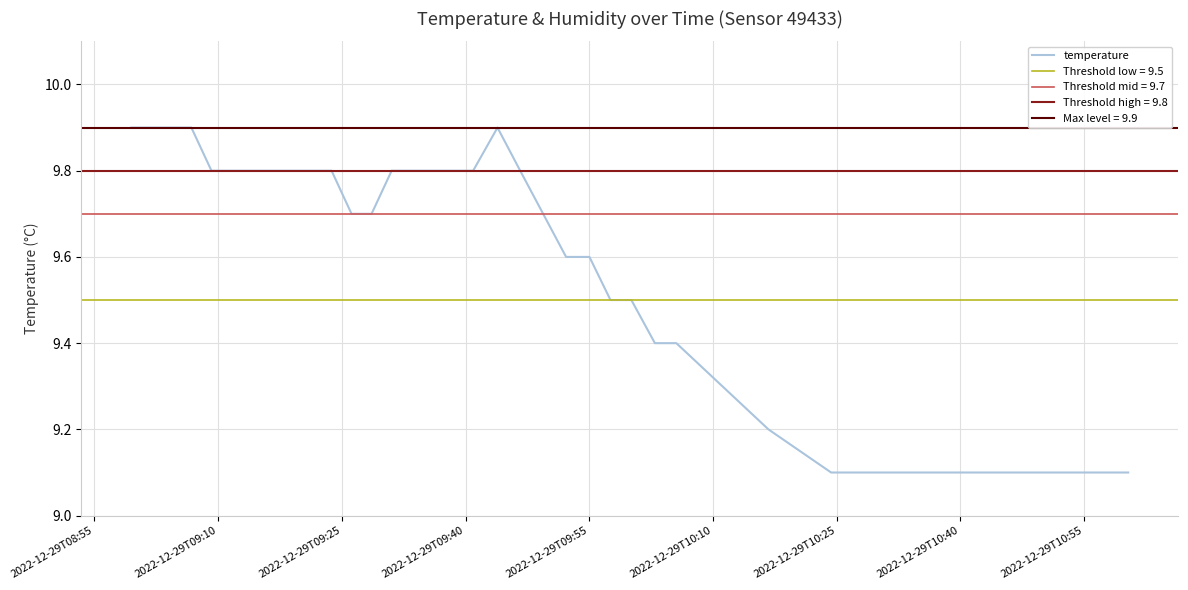

What is the smallest value displayed?

9.1